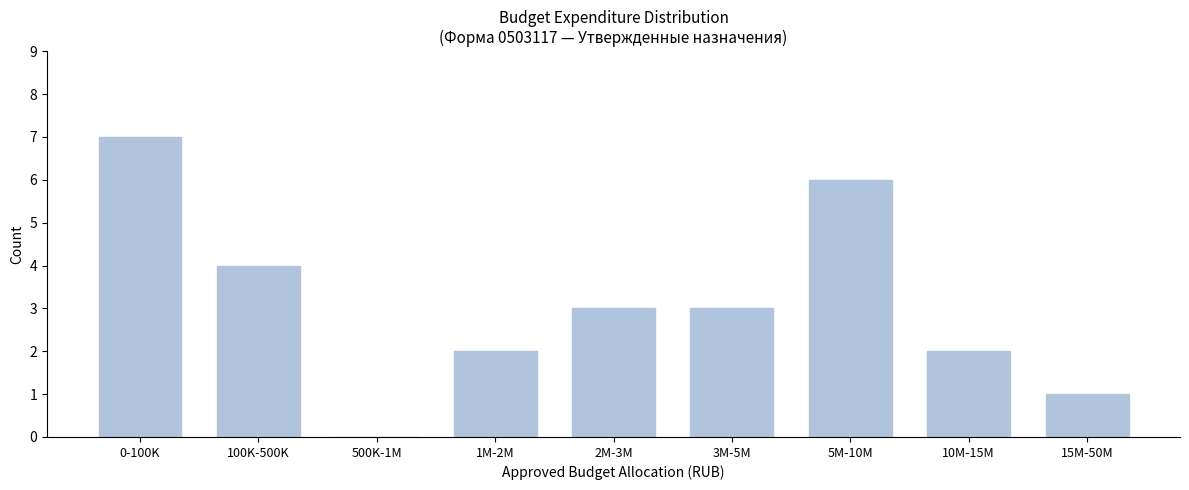

Reading left to right, list all the values displayed in this chart.

0-100K=7	100K-500K=4	500K-1M=0	1M-2M=2	2M-3M=3	3M-5M=3	5M-10M=6	10M-15M=2	15M-50M=1